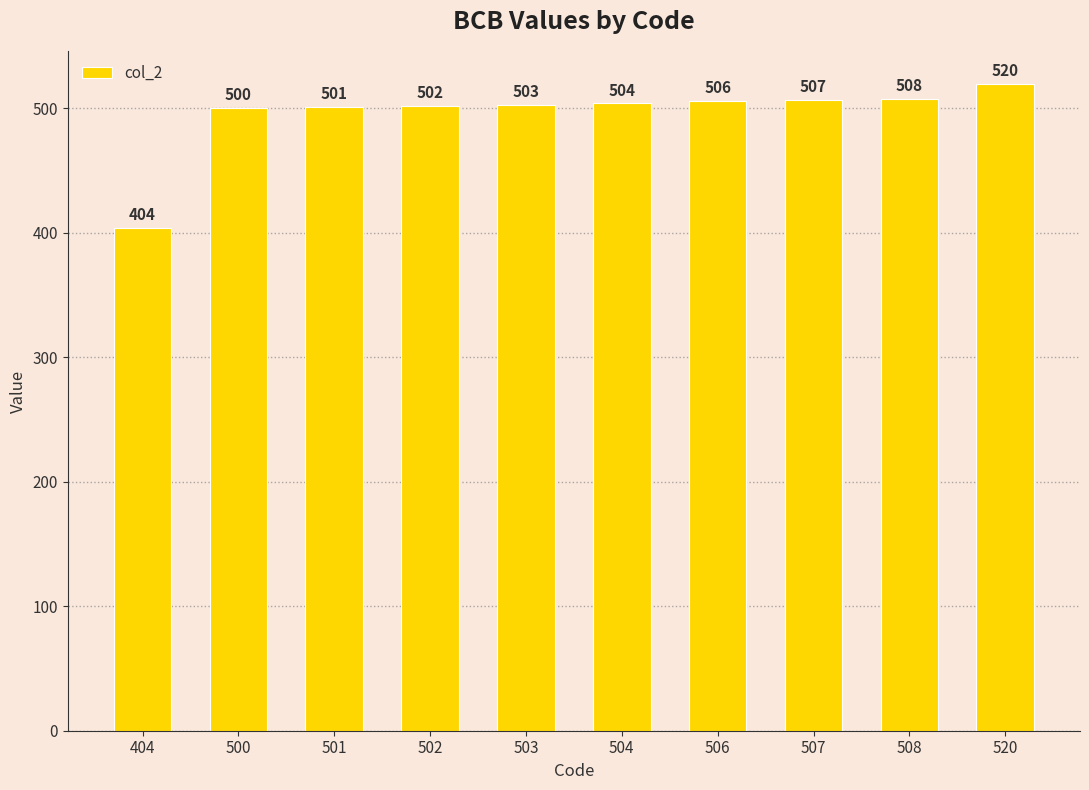

The value at 504 is 878. True or false?

False